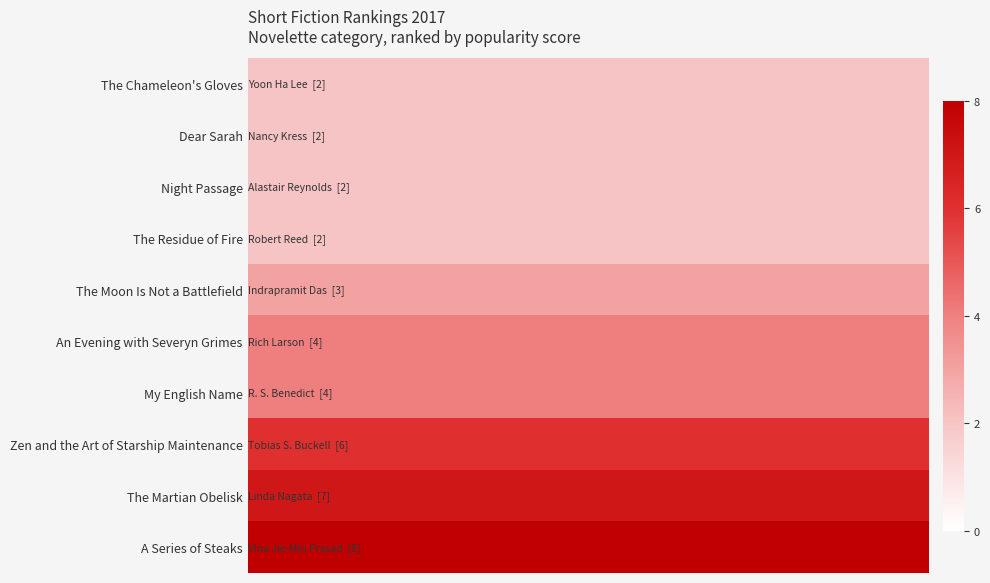

True or false: the data shows 2 at 2.

True